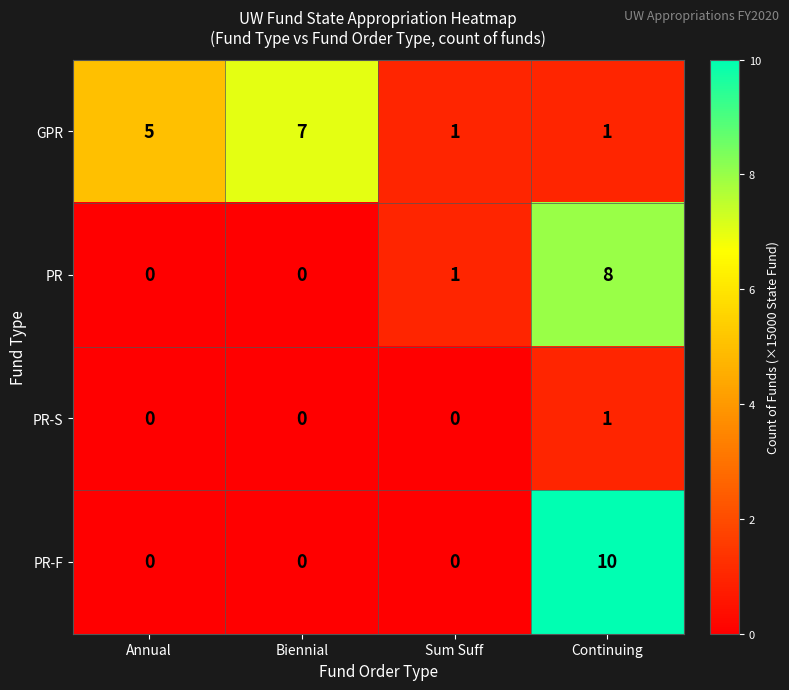

What is the total value across all series at Biennial?

7